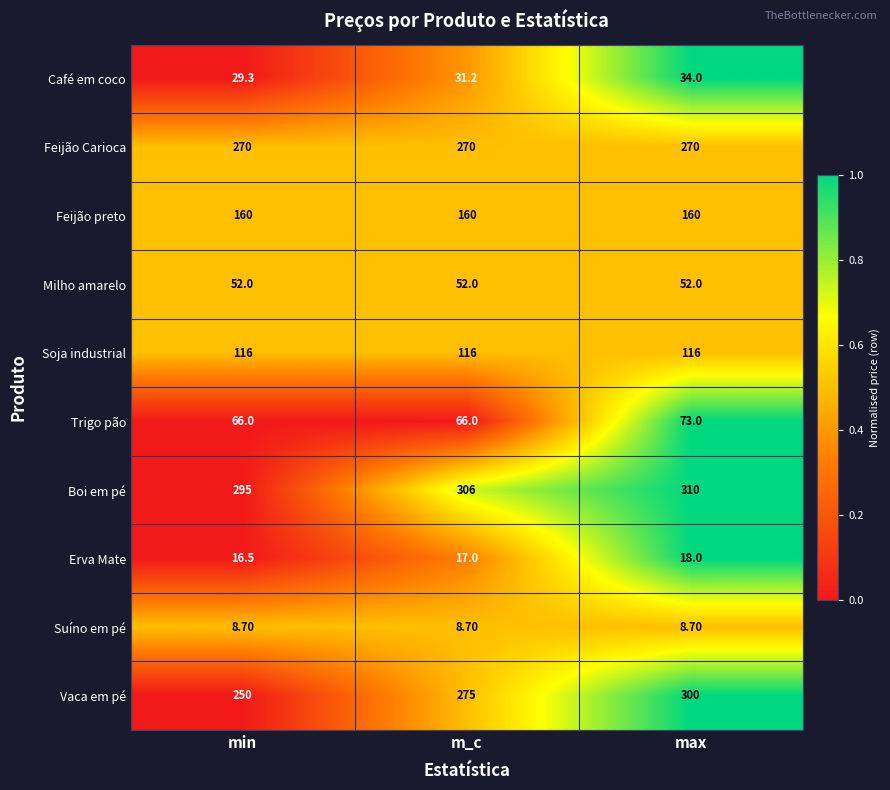

At max, list the series in order from smallest to largest.

Suíno em pé, Erva Mate, Café em coco, Milho amarelo, Trigo pão, Soja industrial, Feijão preto, Feijão Carioca, Vaca em pé, Boi em pé